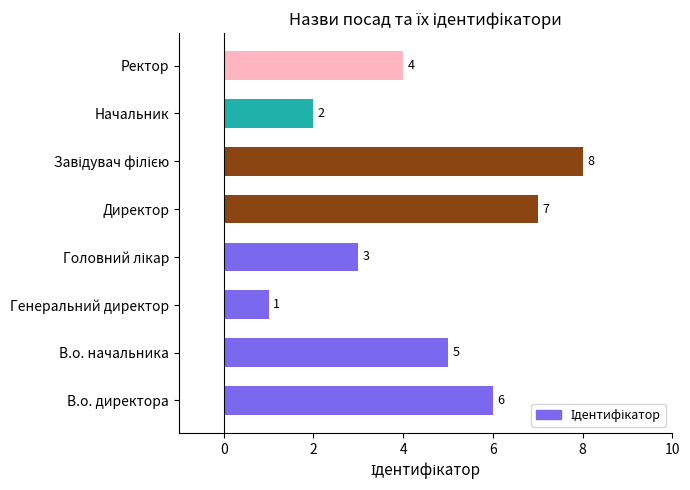

Between В.о. начальника and Директор, which is larger?

Директор